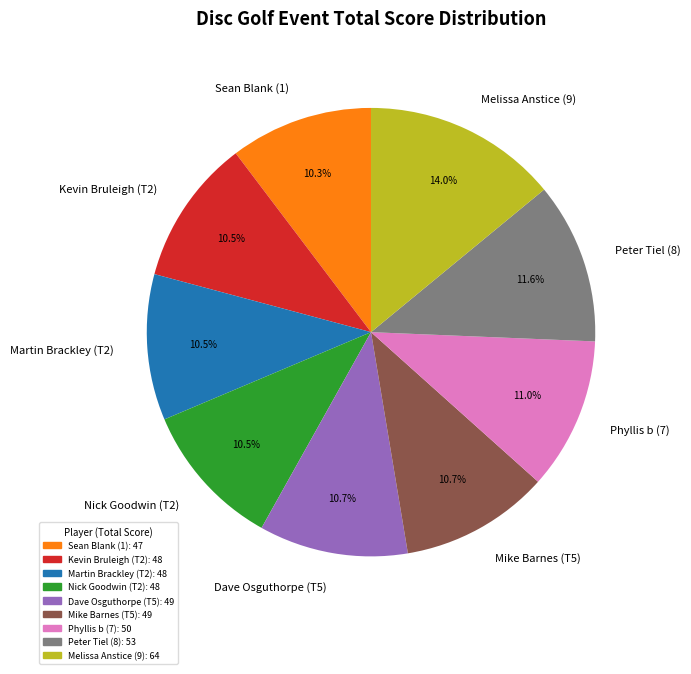

To the nearest percent, what percentage of the pie is Sean Blank (1)?

10%